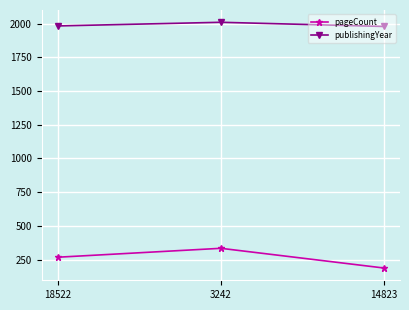

What is the value of the pageCount point at the 2nd from the left?

334